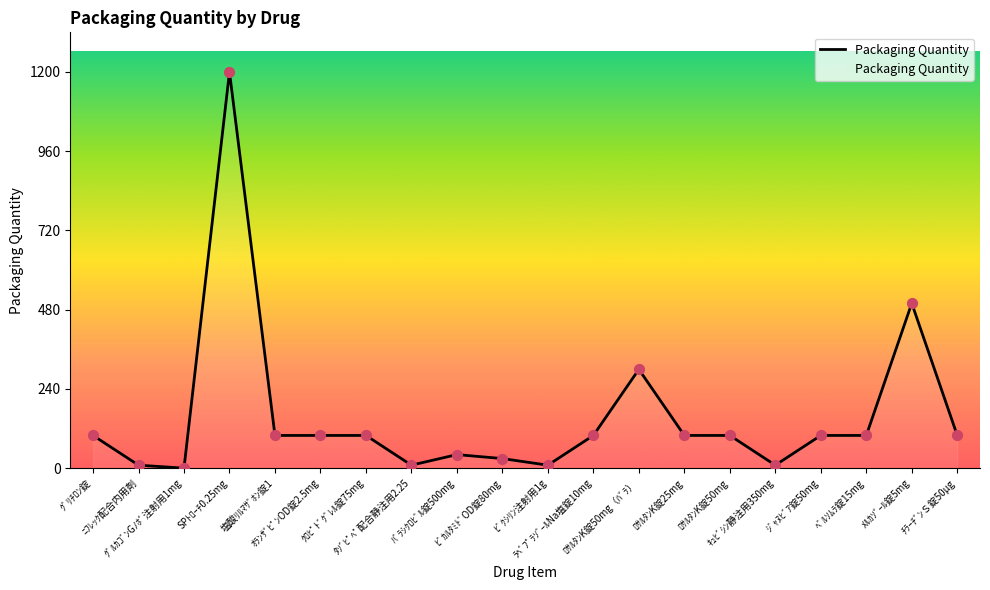

Which has a higher value, ﾊﾞﾗｼｸﾛﾋﾞﾙ錠500mg or ﾛｻﾙﾀﾝK錠50mg（ﾊﾞﾗ）?

ﾛｻﾙﾀﾝK錠50mg（ﾊﾞﾗ）